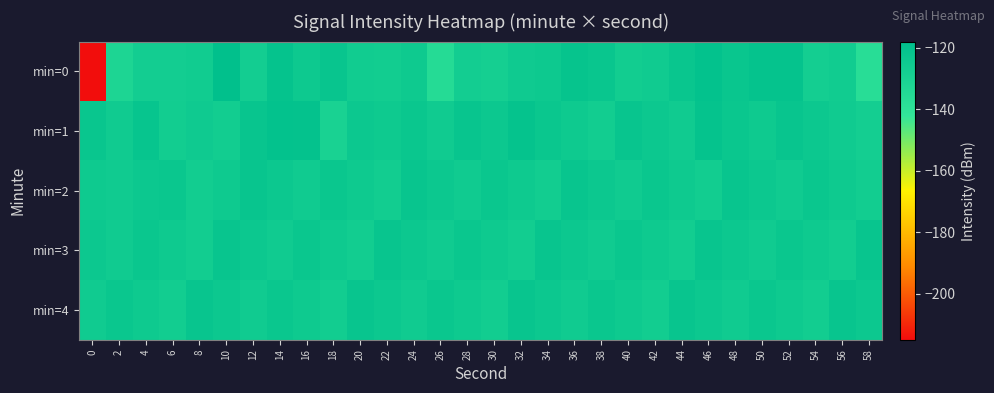

Reading left to right, list all the values displayed in this chart.

min=0: 0=-214.6	2=-131.9	4=-127.4	6=-127.3	8=-126.5	10=-118.7	12=-127.4	14=-120.6	16=-124.4	18=-122.3	20=-126.4	22=-126.9	24=-125.0	26=-136.0	28=-127.2	30=-128.2	32=-125.4	34=-124.7	36=-121.4	38=-122.7	40=-126.7	42=-126.0	44=-122.4	46=-120.0	48=-122.8	50=-120.7	52=-121.0	54=-127.8	56=-126.7	58=-137.2
min=1: 0=-122.7	2=-126.1	4=-121.9	6=-127.0	8=-125.4	10=-126.9	12=-122.3	14=-120.0	16=-120.1	18=-130.0	20=-124.0	22=-125.0	24=-123.0	26=-126.0	28=-122.0	30=-124.0	32=-121.0	34=-123.0	36=-125.0	38=-127.0	40=-122.0	42=-124.0	44=-126.0	46=-121.0	48=-123.0	50=-125.0	52=-122.0	54=-124.0	56=-126.0	58=-128.0
min=2: 0=-125.0	2=-126.0	4=-124.0	6=-123.0	8=-127.0	10=-125.0	12=-122.0	14=-124.0	16=-126.0	18=-123.0	20=-125.0	22=-127.0	24=-122.0	26=-124.0	28=-126.0	30=-123.0	32=-125.0	34=-127.0	36=-122.0	38=-124.0	40=-126.0	42=-123.0	44=-125.0	46=-127.0	48=-122.0	50=-124.0	52=-126.0	54=-123.0	56=-125.0	58=-127.0
min=3: 0=-124.0	2=-126.0	4=-123.0	6=-125.0	8=-127.0	10=-122.0	12=-124.0	14=-126.0	16=-123.0	18=-125.0	20=-127.0	22=-122.0	24=-124.0	26=-126.0	28=-123.0	30=-125.0	32=-127.0	34=-122.0	36=-124.0	38=-126.0	40=-123.0	42=-125.0	44=-127.0	46=-122.0	48=-124.0	50=-126.0	52=-123.0	54=-125.0	56=-127.0	58=-122.0
min=4: 0=-126.0	2=-123.0	4=-125.0	6=-127.0	8=-122.0	10=-124.0	12=-126.0	14=-123.0	16=-125.0	18=-127.0	20=-122.0	22=-124.0	24=-126.0	26=-123.0	28=-125.0	30=-127.0	32=-122.0	34=-124.0	36=-126.0	38=-123.0	40=-125.0	42=-127.0	44=-122.0	46=-124.0	48=-126.0	50=-123.0	52=-125.0	54=-127.0	56=-122.0	58=-124.0